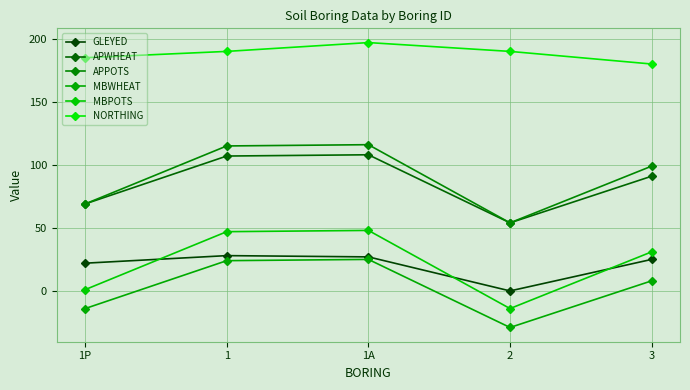

Which category has the highest value in the MBPOTS series?

1A